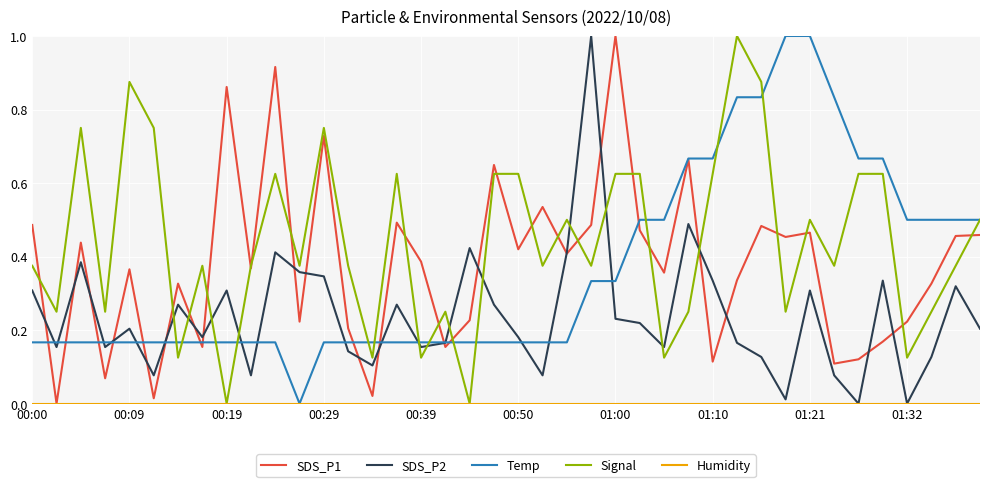

Which series has the largest total across all categories?

Signal